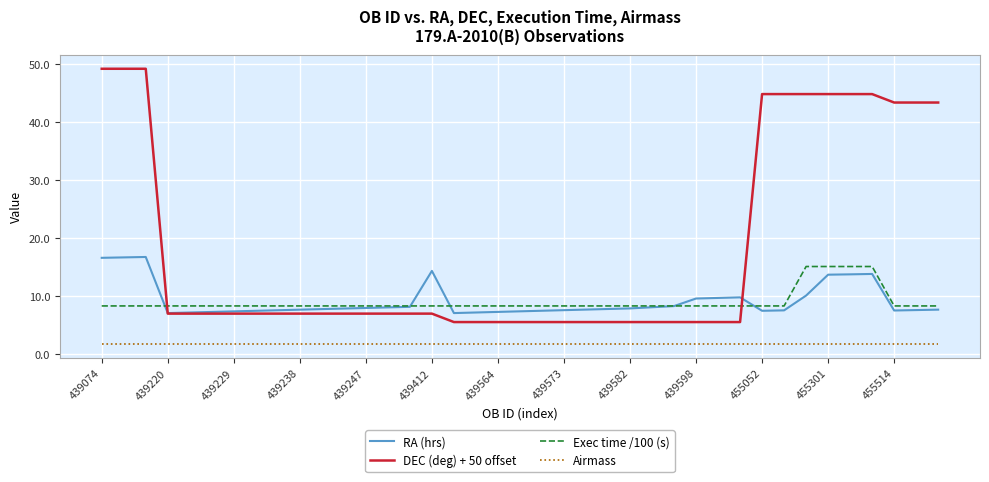

Which series has the largest range (max minus min)?

DEC (deg) + 50 offset